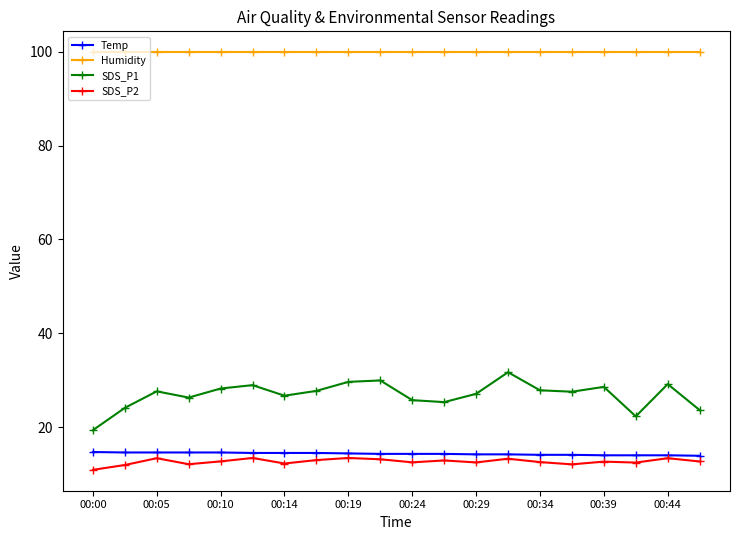

What is the average value of the Humidity series?

99.9